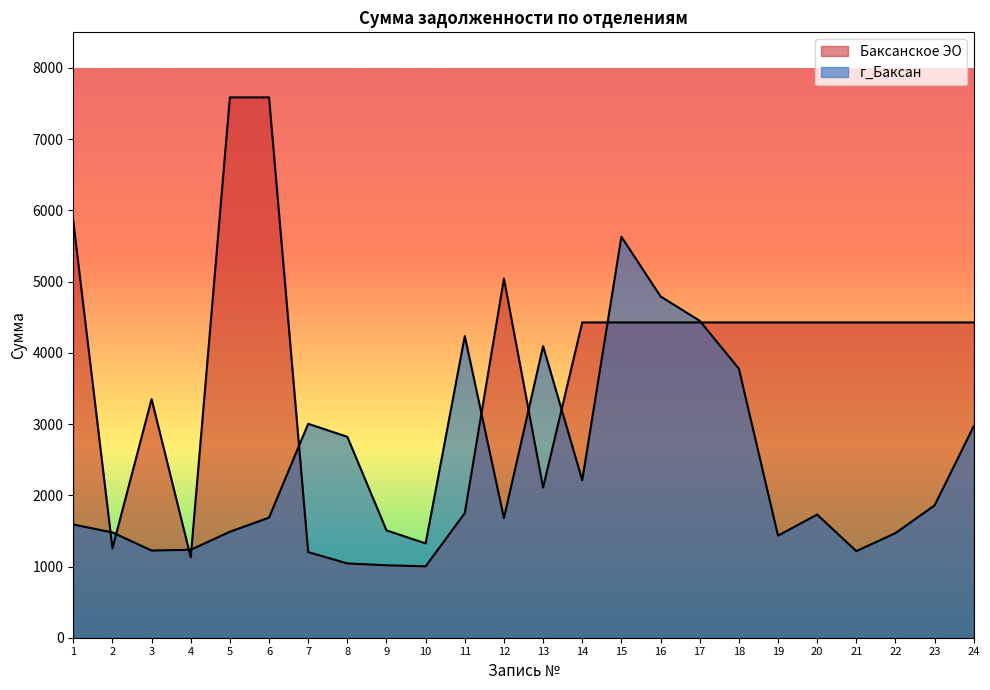

At which label is the value closest to 3423?

18